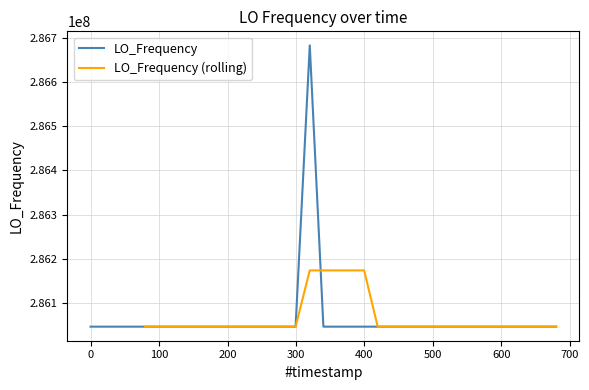

What is the maximum value for LO_Frequency?

286682709.0